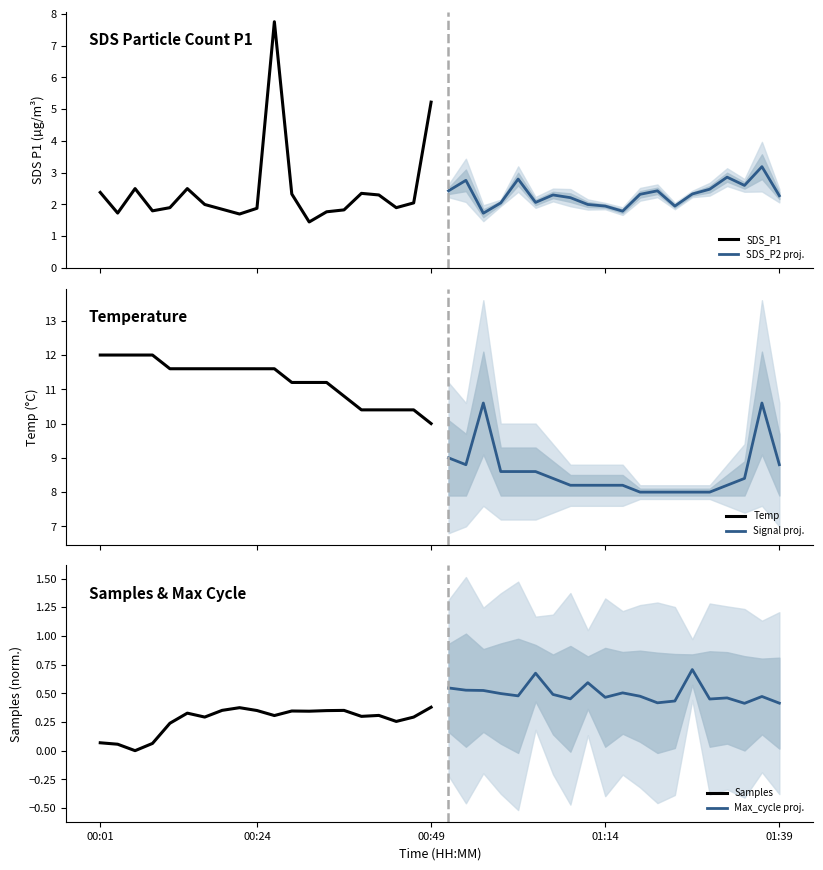

Which series has the largest total across all categories?

Temp